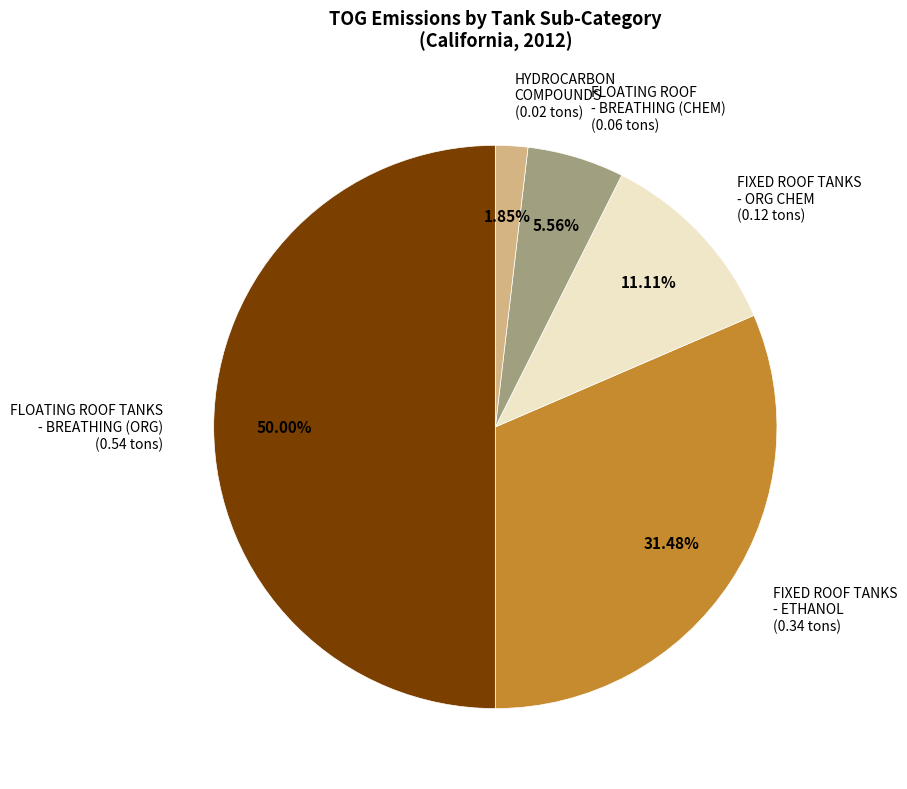

Is FLOATING ROOF - BREATHING (CHEM) (0.06 tons) the majority of the pie?

No